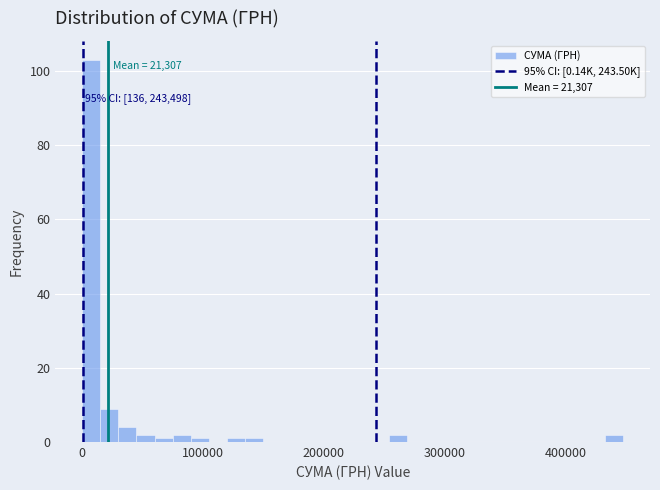

Read against the x-axis, roughly where is the centre of the tallest bar?

10000